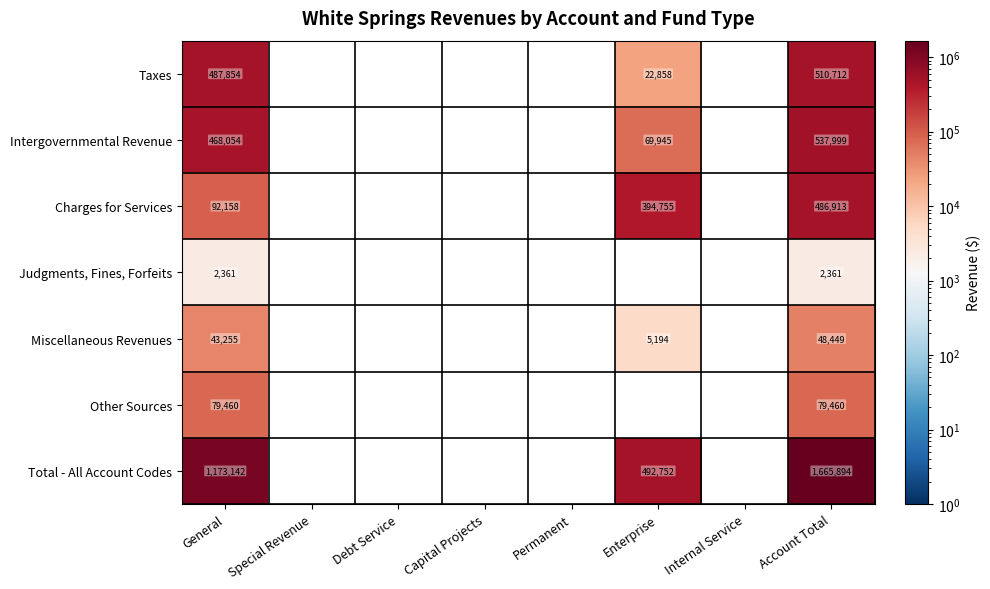

Is it true that Total - All Account Codes equals 584803 at General?

False